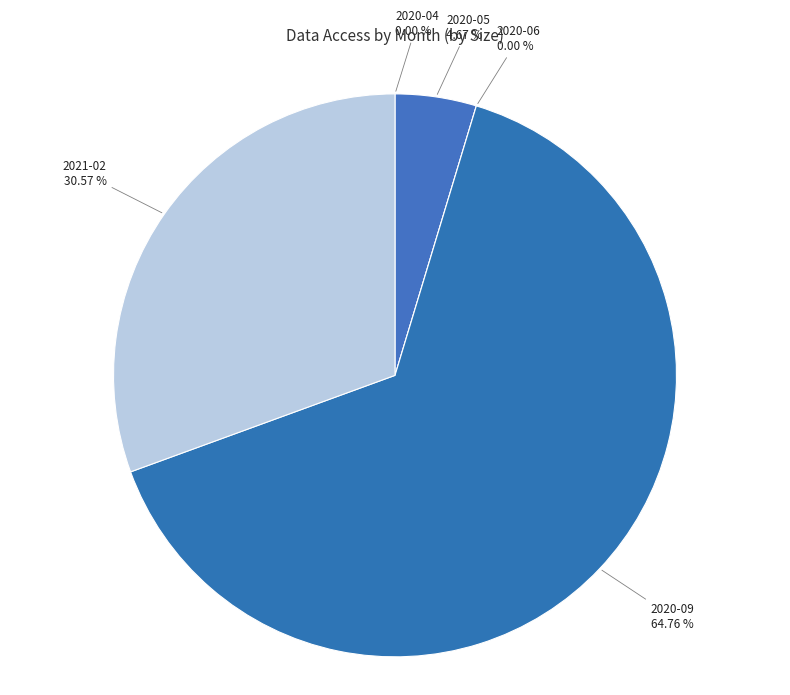

What is the majority slice?

2020-09